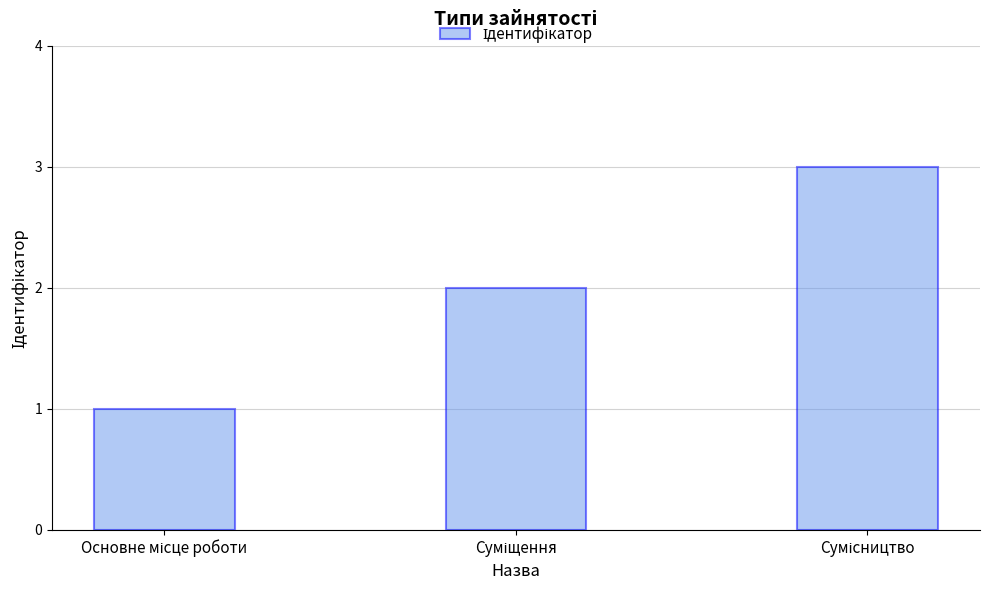

What is the sum of all values?

6